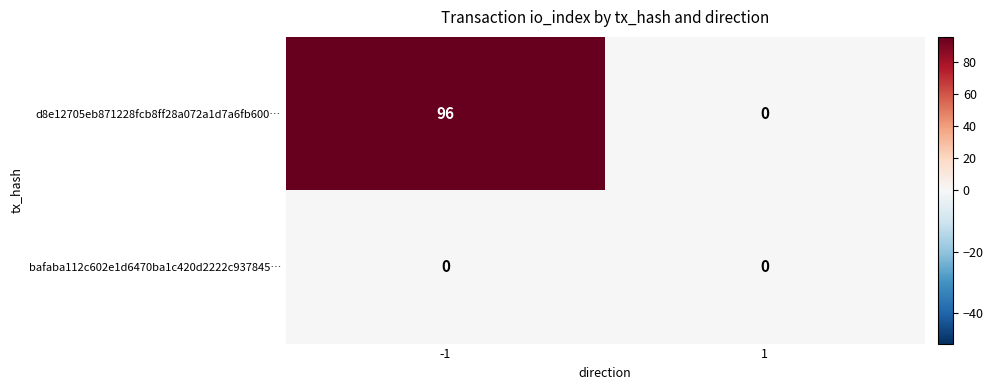

What is the difference between the maximum and minimum values in the d8e12705eb871228fcb8ff28a072a1d7a6fb600… series?

96